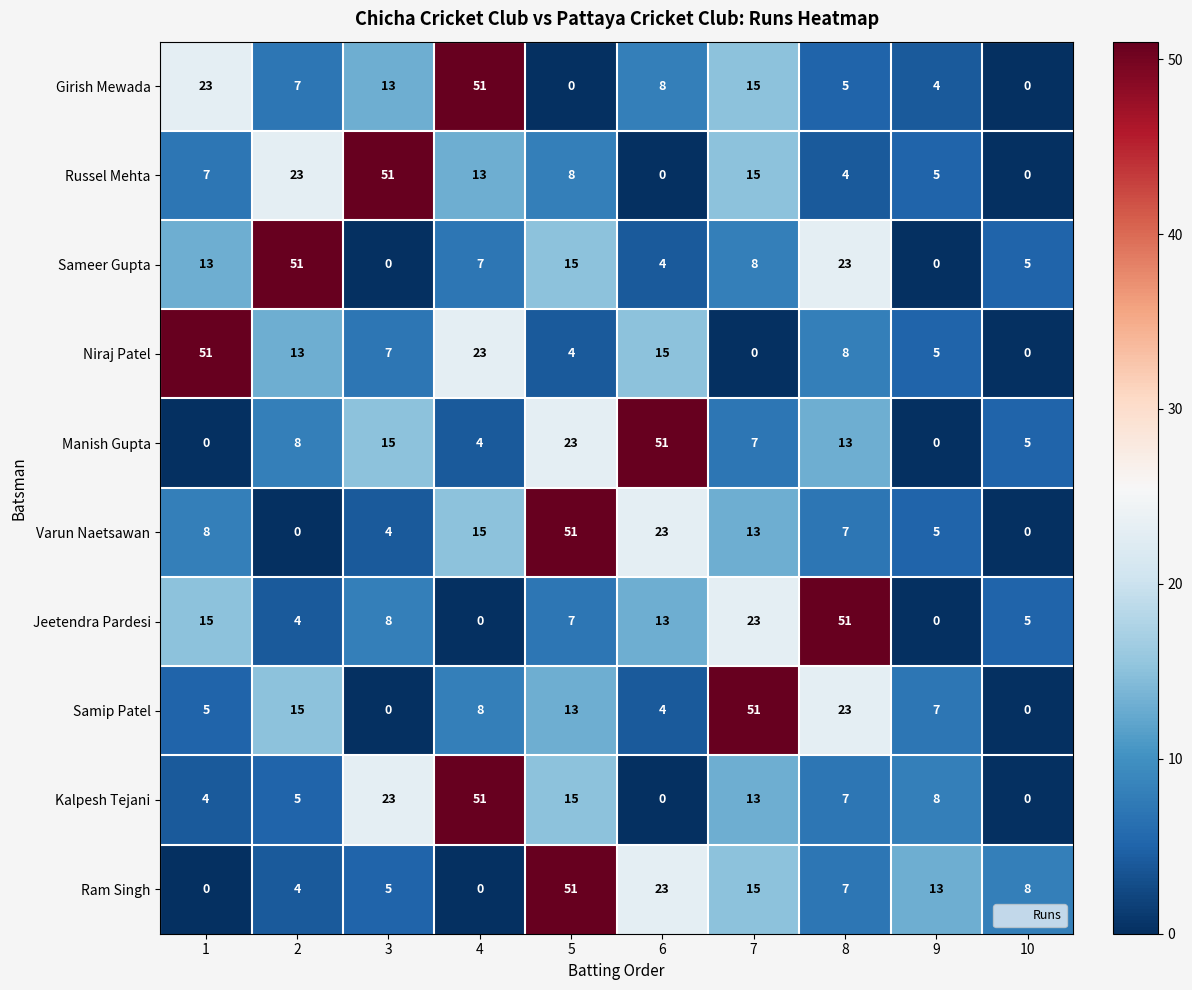

Where is Sameer Gupta nearest to the value 25?

8